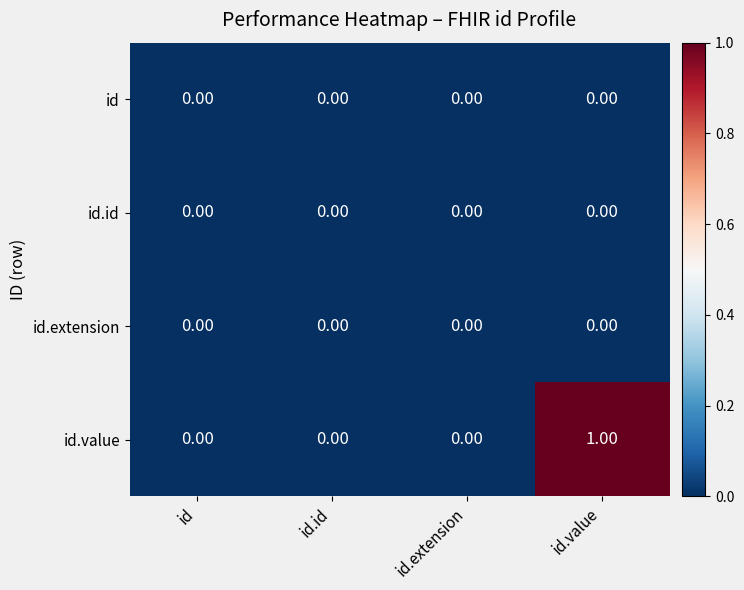

Which series has the largest total across all categories?

id.value